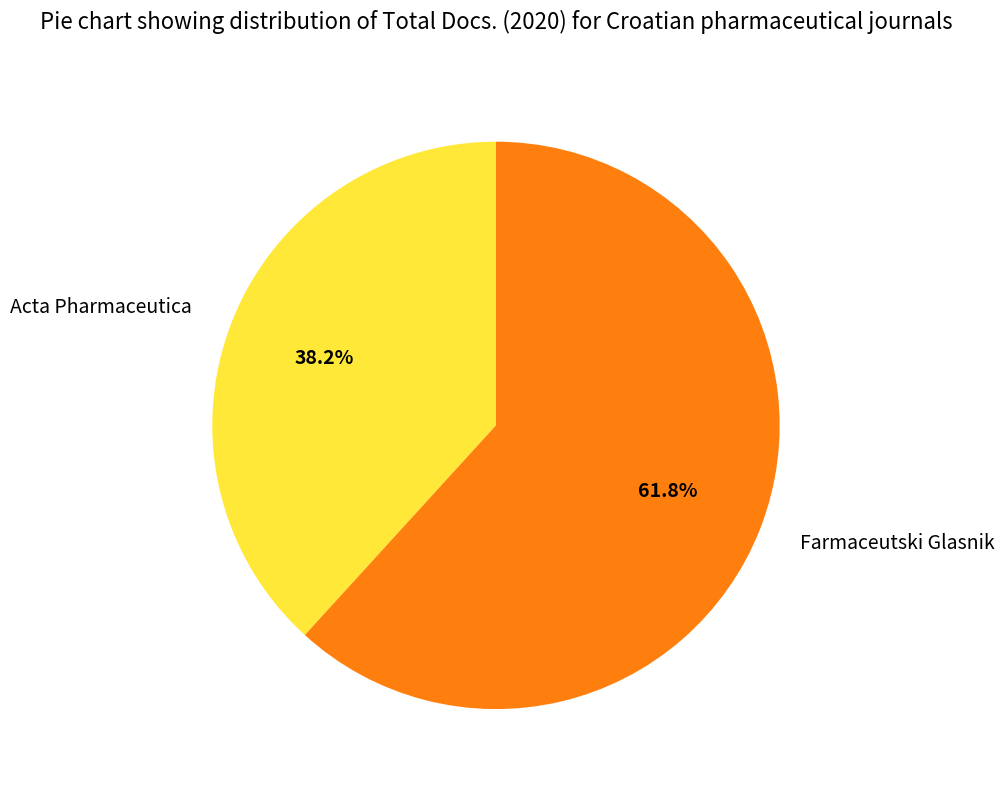

Which category accounts for the majority?

Farmaceutski Glasnik